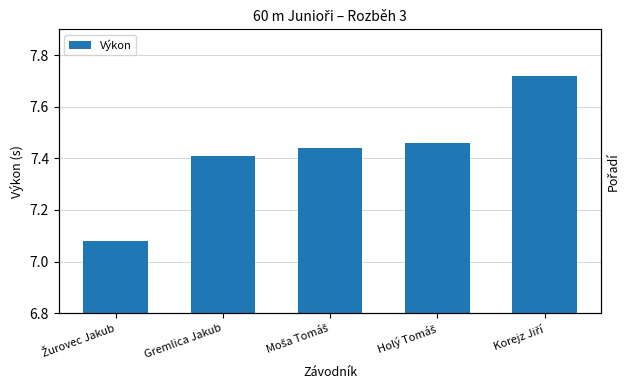

What is the difference between the maximum and minimum values?

0.6